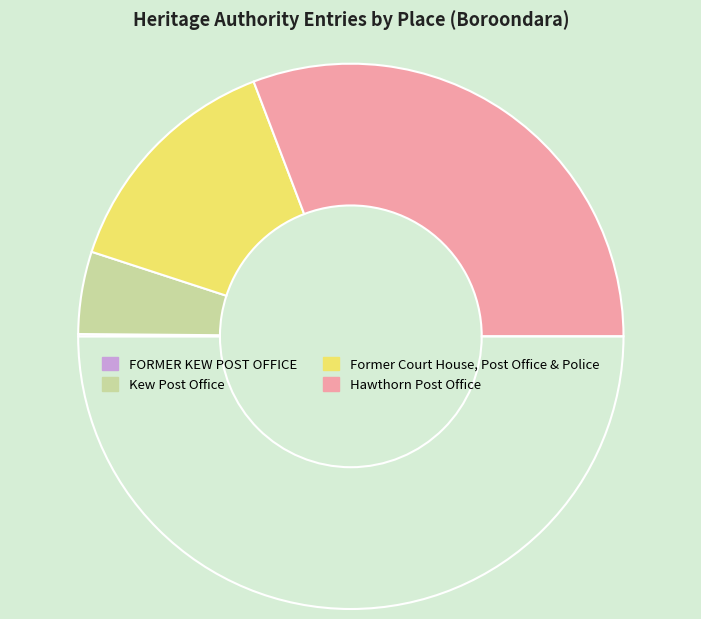

What is the smallest slice in the pie chart?

FORMER KEW POST OFFICE